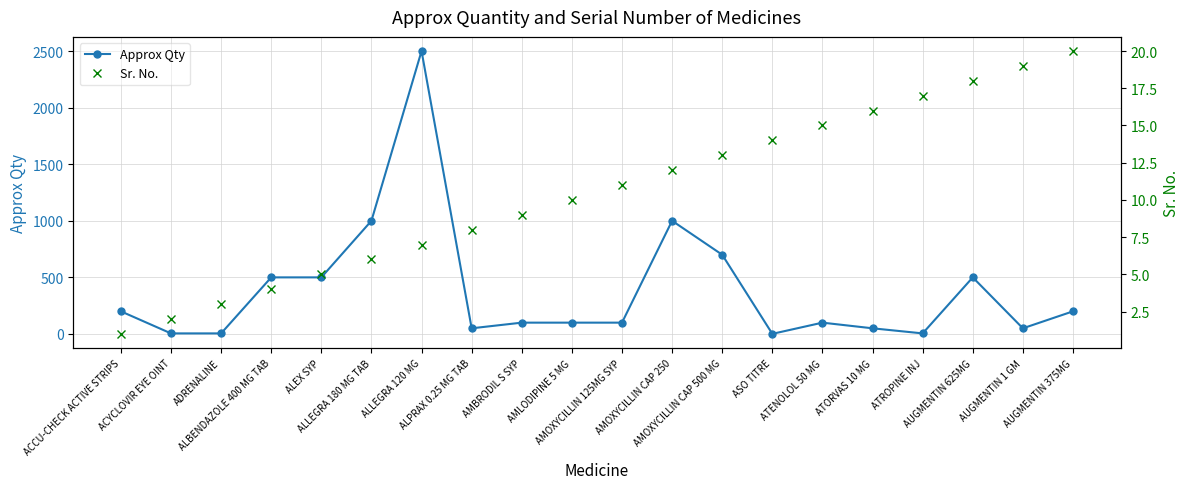

At which label does Sr. No. reach its minimum?

ACCU-CHECK ACTIVE STRIPS